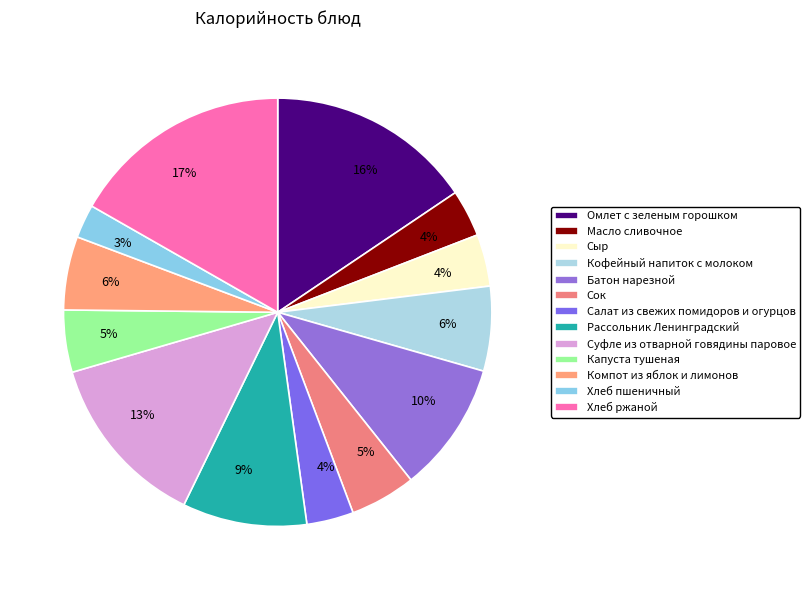

Rank the categories by value from highest to lowest.

Хлеб ржаной, Омлет с зеленым горошком, Суфле из отварной говядины паровое, Батон нарезной, Рассольник Ленинградский, Кофейный напиток с молоком, Компот из яблок и лимонов, Сок, Капуста тушеная, Сыр, Масло сливочное, Салат из свежих помидоров и огурцов, Хлеб пшеничный